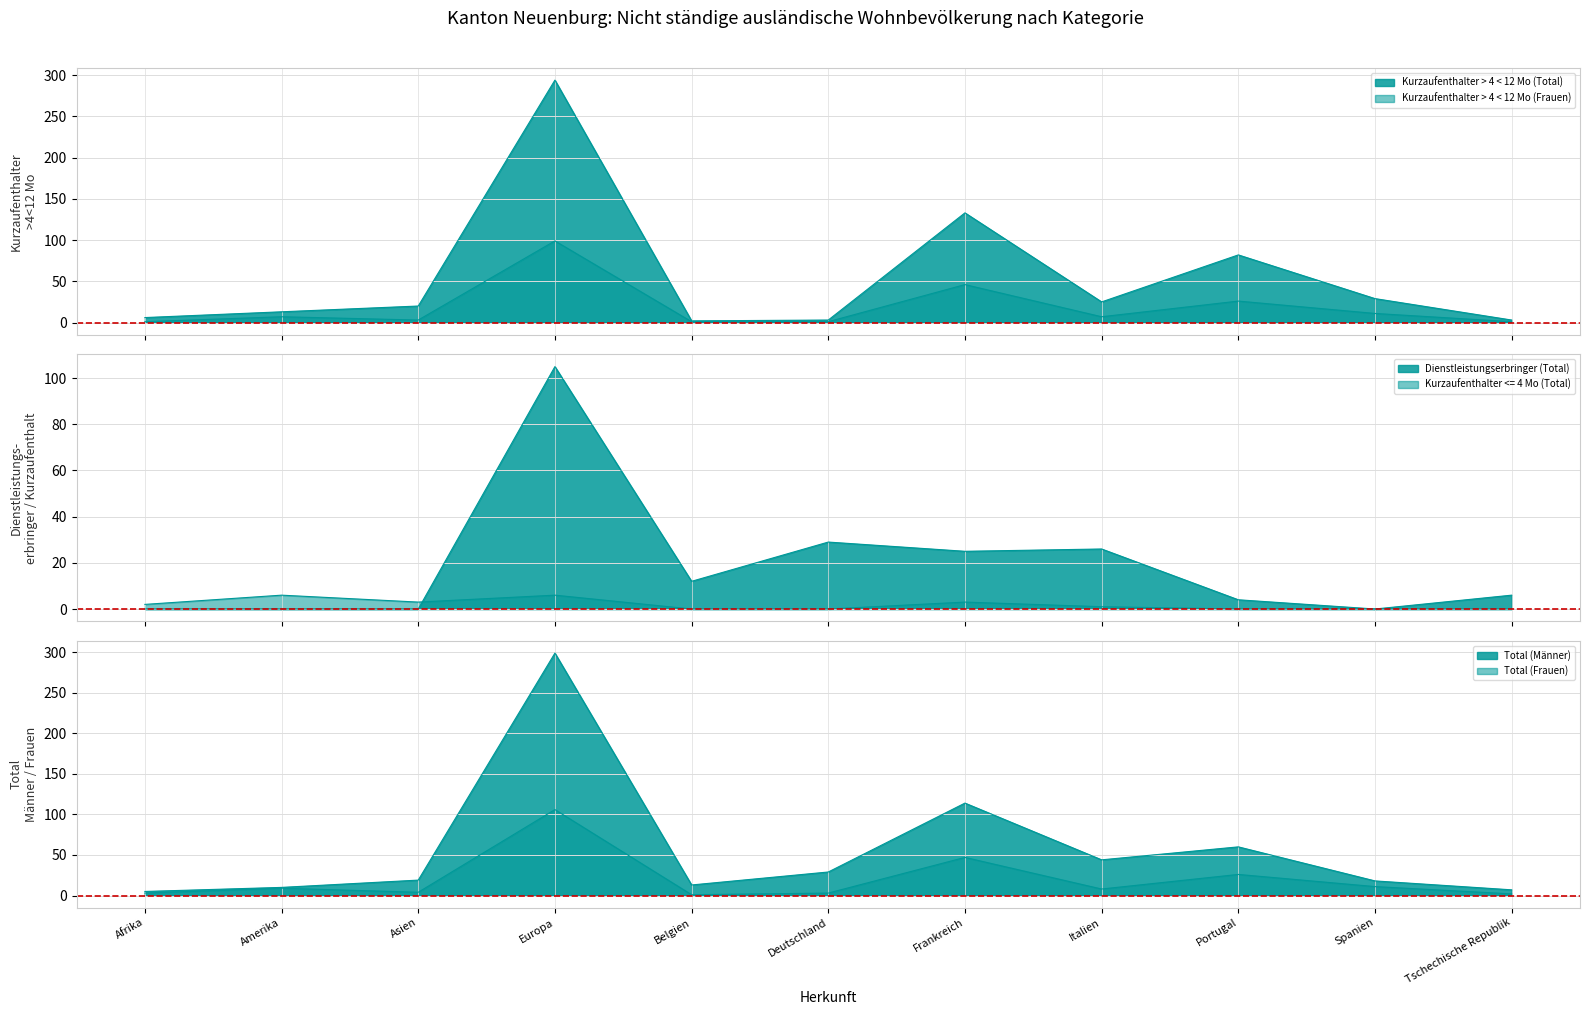

What is the label of the 2nd point from the left?

Amerika